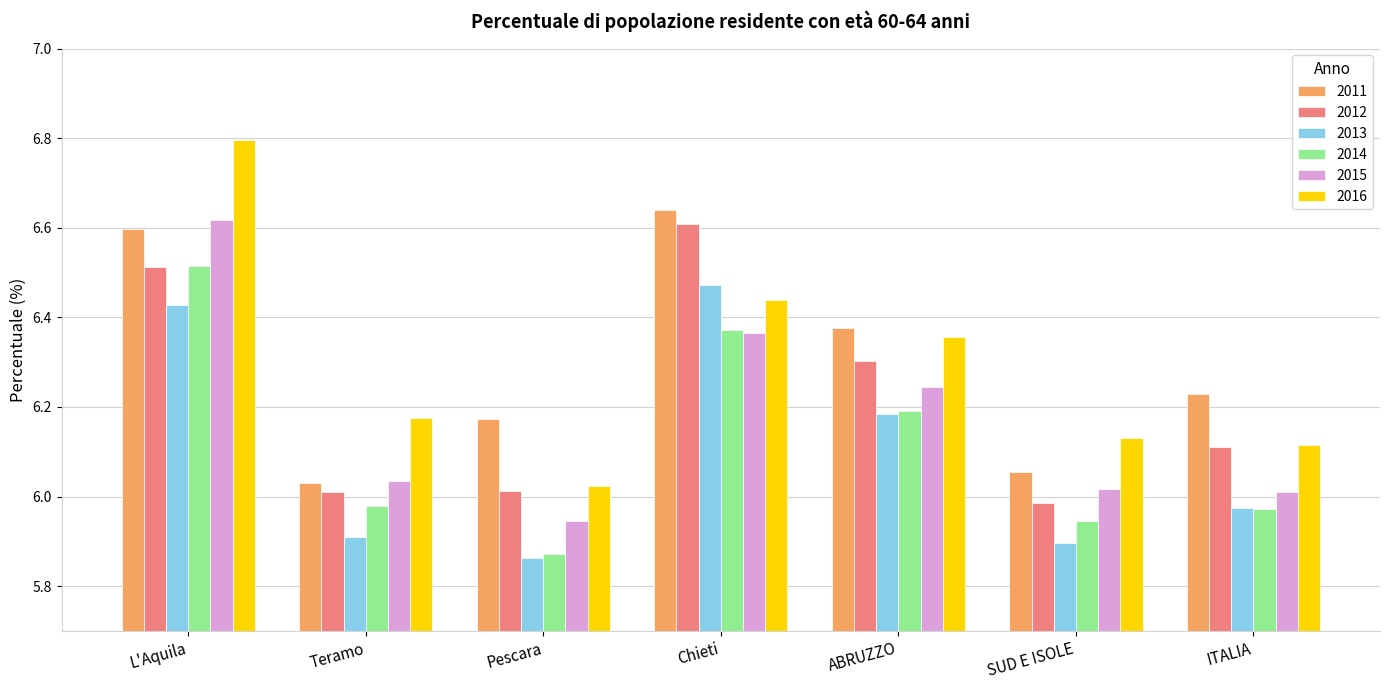

What is the average value of the 2016 series?

6.3